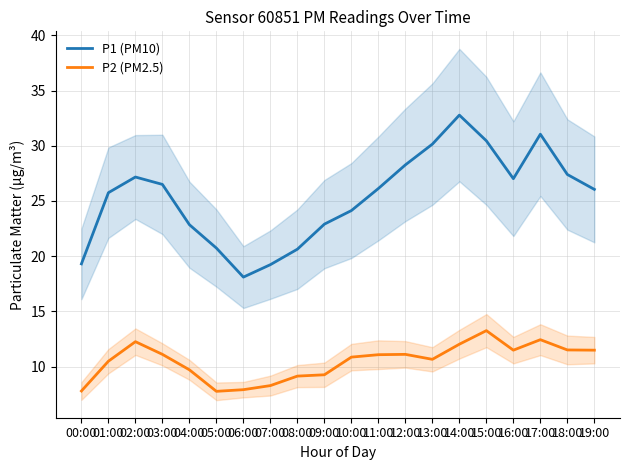

Reading right to left, extract all data points from this chart.

P1 (PM10): 19:00=26.1	18:00=27.4	17:00=31.1	16:00=27.0	15:00=30.4	14:00=32.8	13:00=30.1	12:00=28.3	11:00=26.1	10:00=24.1	09:00=22.9	08:00=20.6	07:00=19.2	06:00=18.1	05:00=20.7	04:00=22.9	03:00=26.5	02:00=27.2	01:00=25.8	00:00=19.3
P2 (PM2.5): 19:00=11.5	18:00=11.5	17:00=12.4	16:00=11.5	15:00=13.2	14:00=12.0	13:00=10.7	12:00=11.1	11:00=11.1	10:00=10.8	09:00=9.2	08:00=9.1	07:00=8.3	06:00=7.9	05:00=7.8	04:00=9.7	03:00=11.1	02:00=12.2	01:00=10.5	00:00=7.8